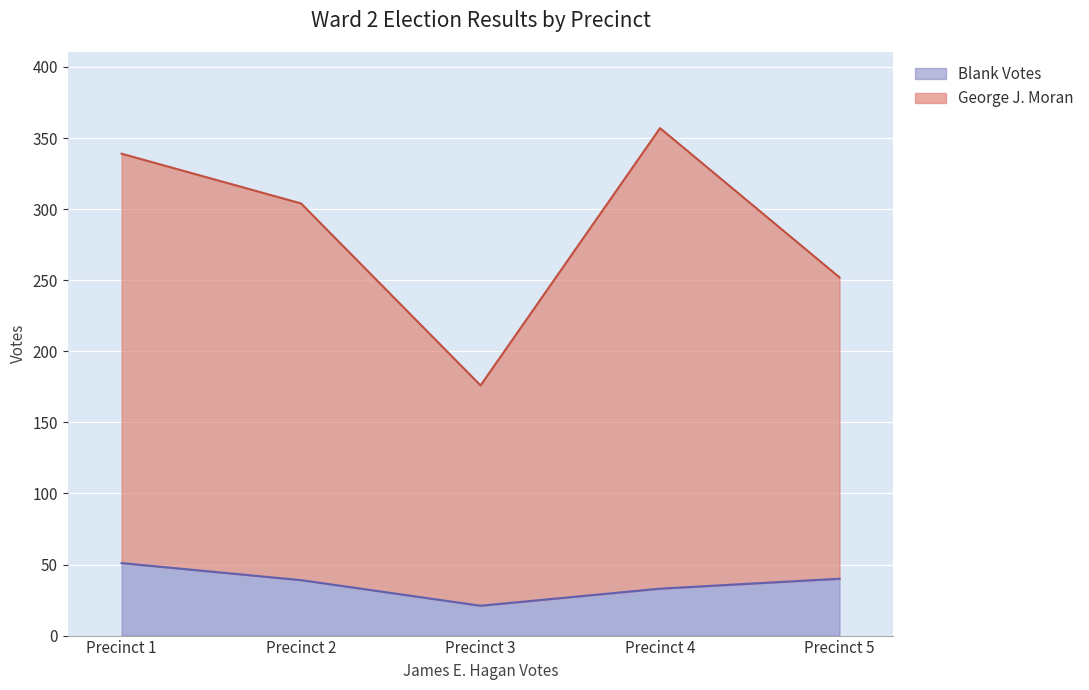

What is the lowest value of the George J. Moran series?

176